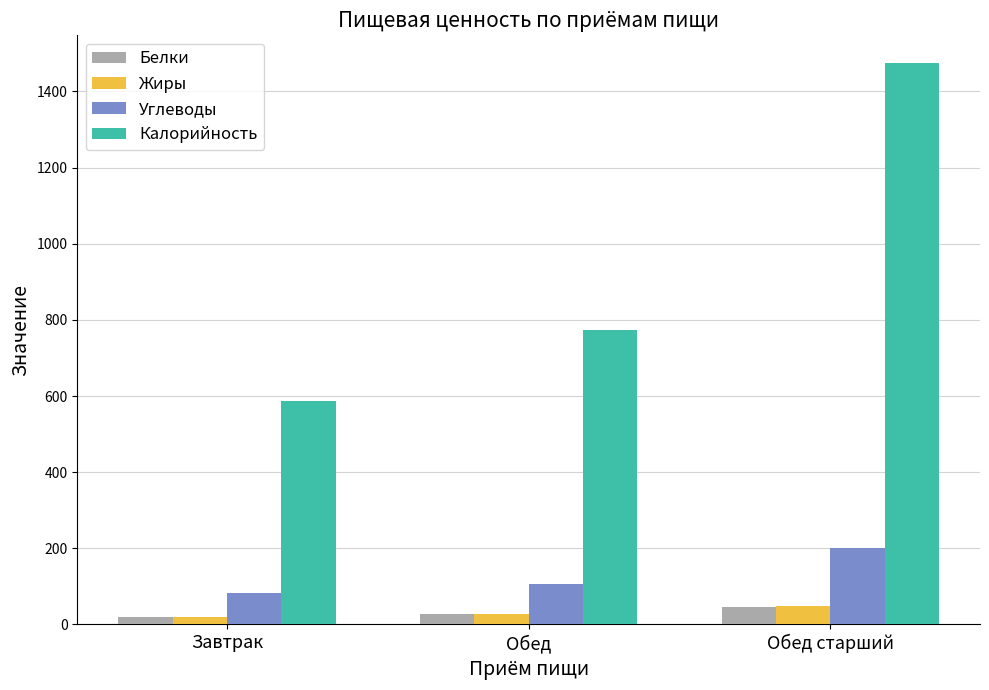

Count the number of categories in the chart.

3